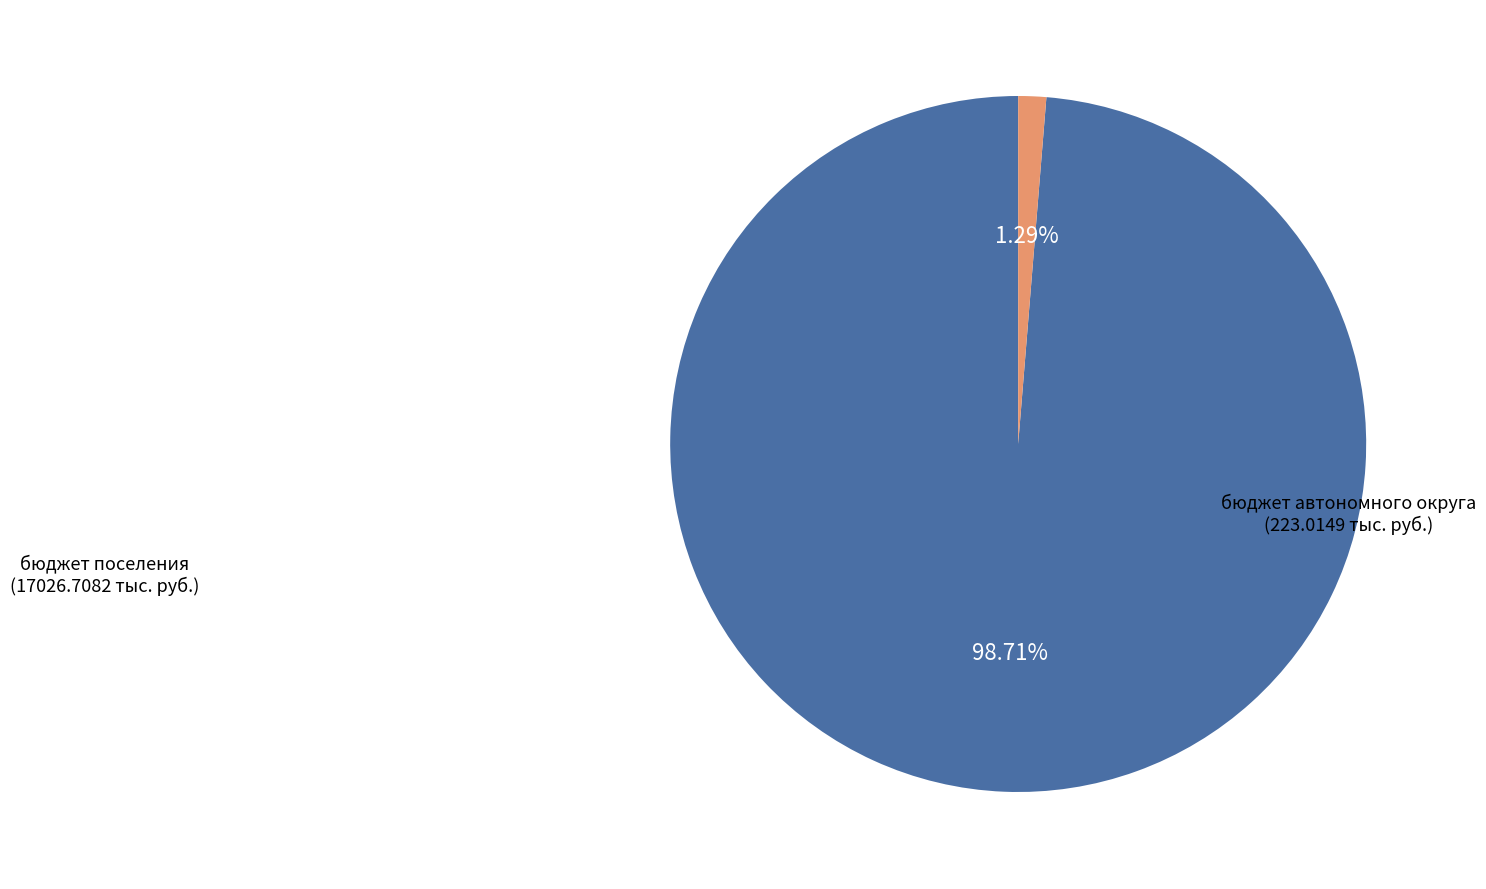

Is there a majority slice in this chart?

Yes